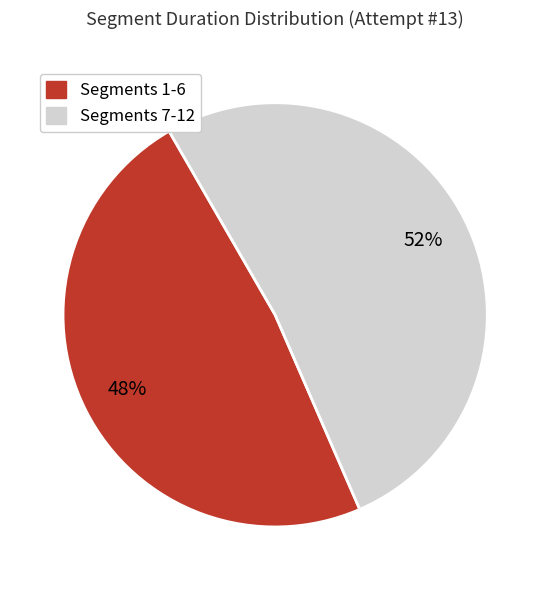

To the nearest percent, what is the difference between the largest and smallest slice percentages?

4%